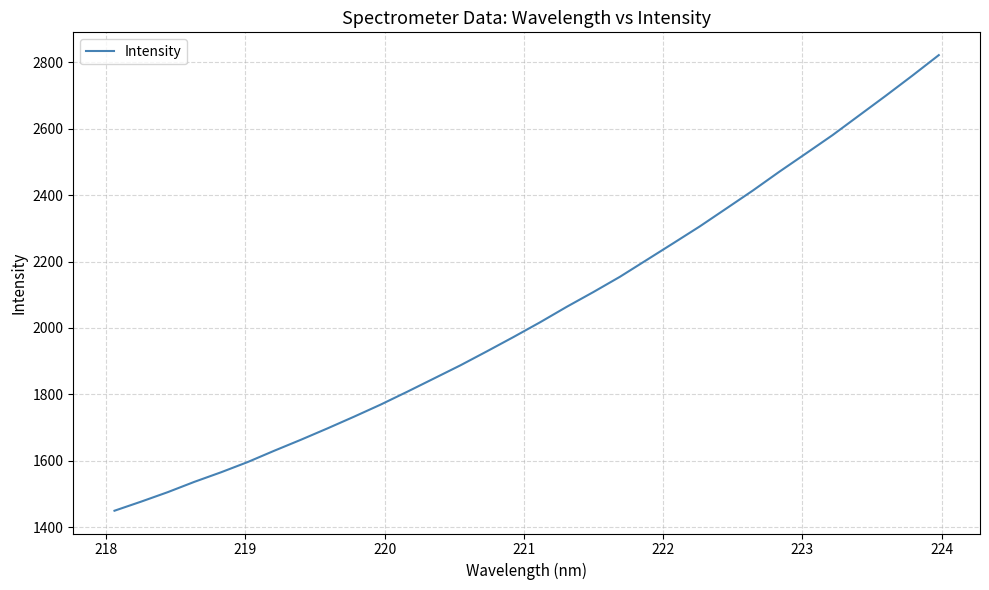

What is the difference between the maximum and minimum values?

1372.3